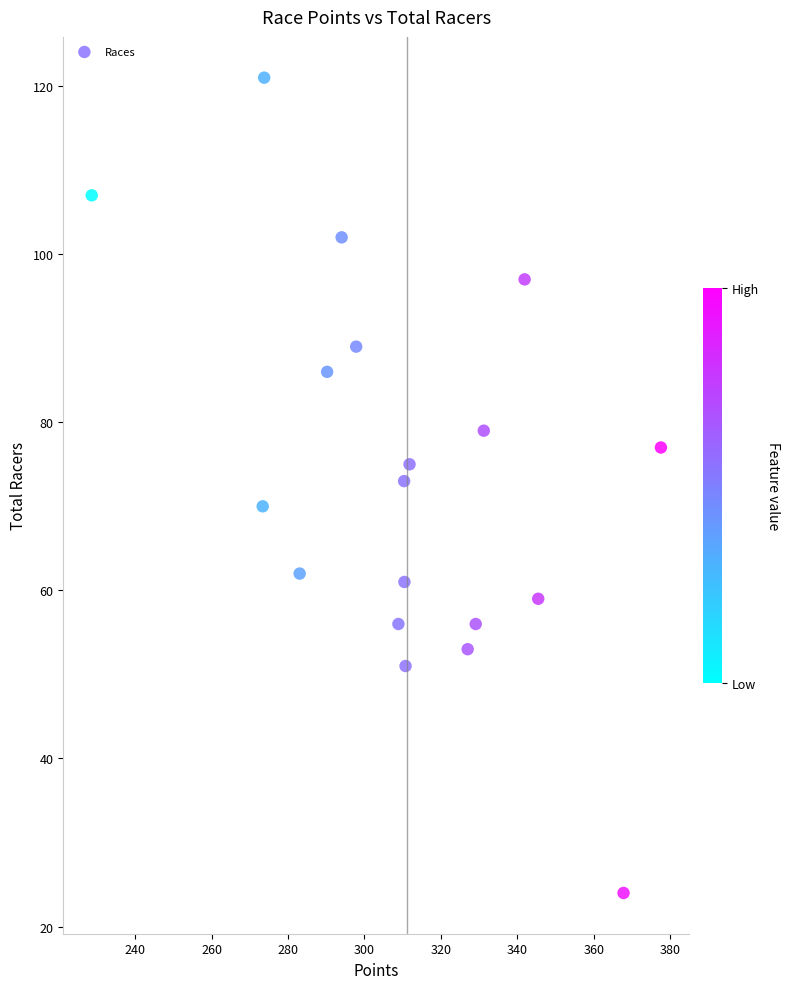

What is the range of Y values (max minus min)?

97